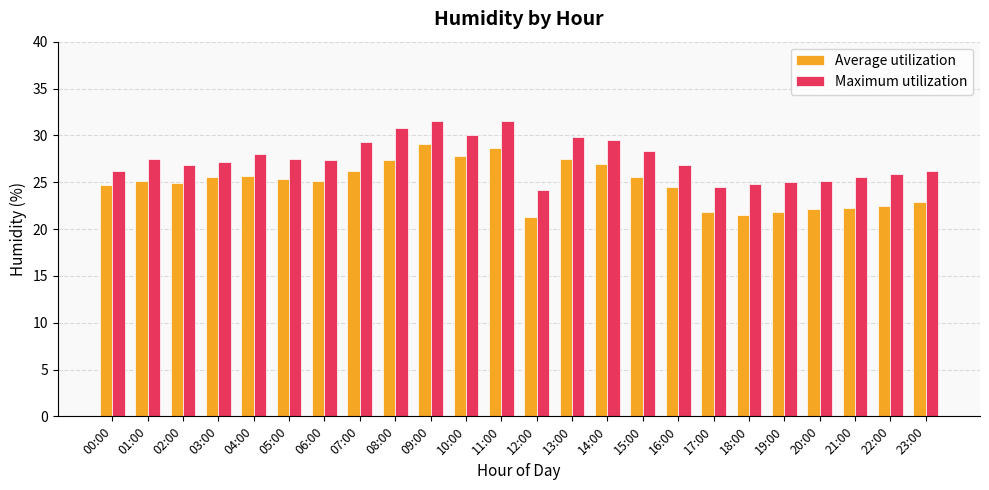

What is the spread (max minus min) of values at 18:00?

3.3